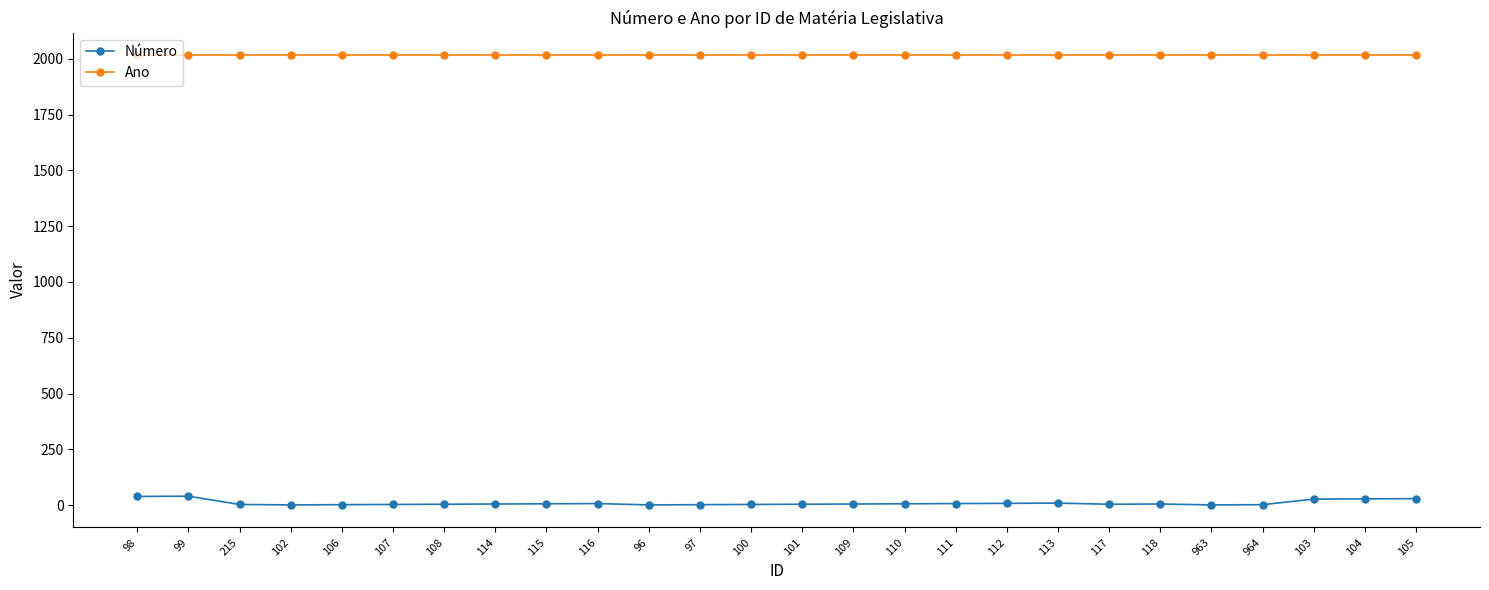

Count the number of data series in this chart.

2